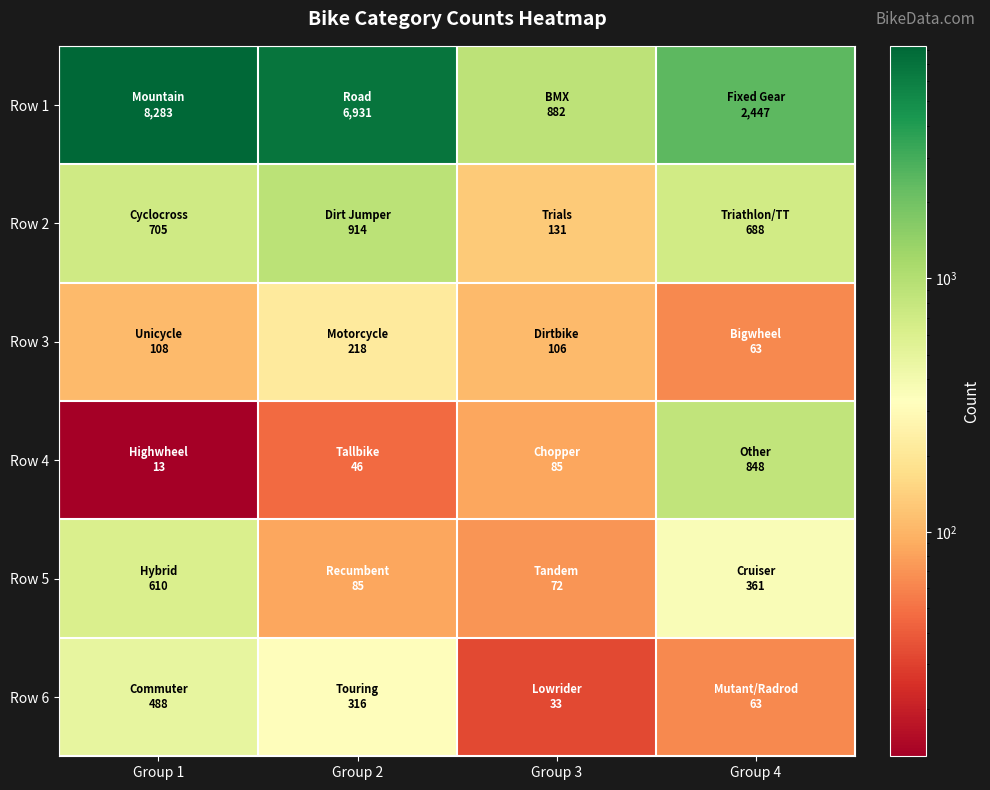

Which label corresponds to the smallest value in the chart?

Group 1